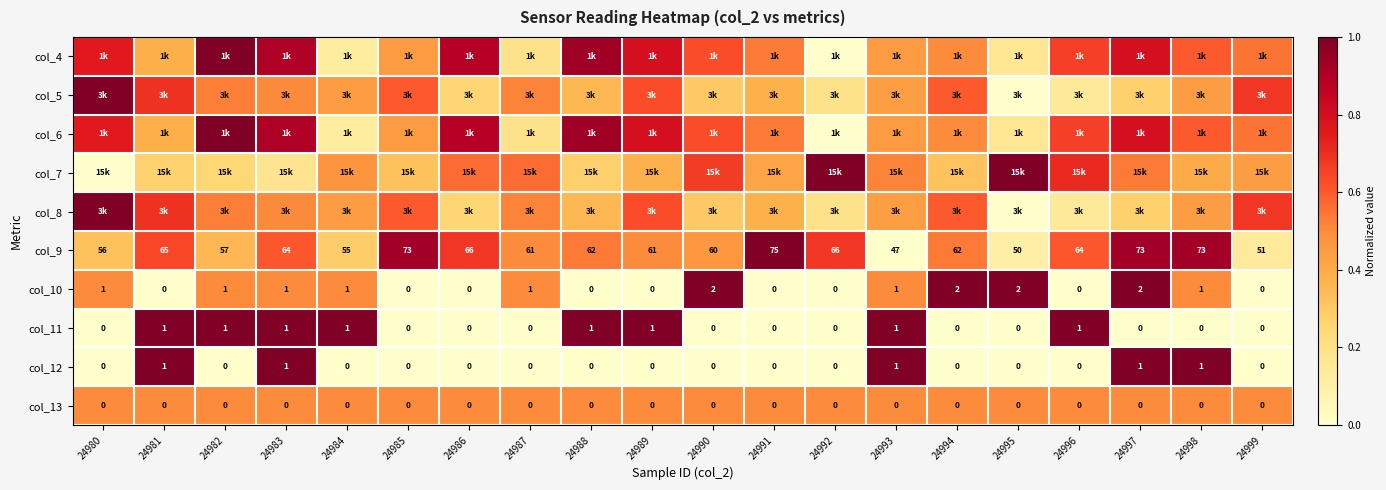

Is the value of col_6 at 24990 greater than the value of col_7 at 24984?

Yes